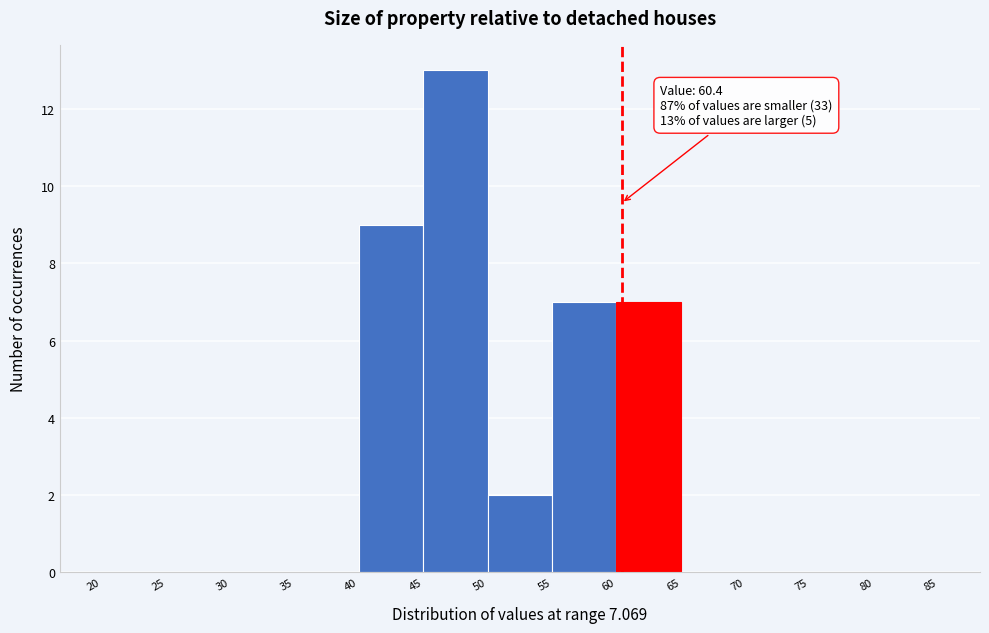

Over which range of the x-axis is the bar tallest?

45 to 50